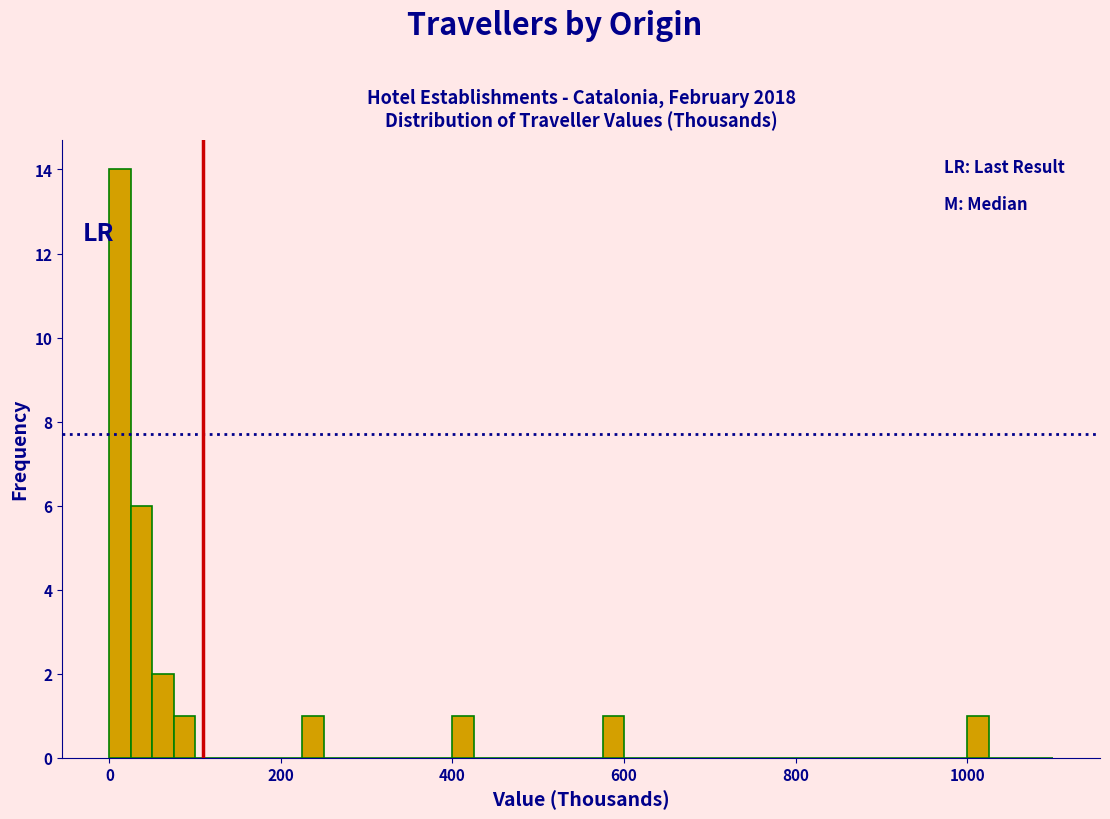

Read against the x-axis, roughly where is the centre of the tallest bar?

20